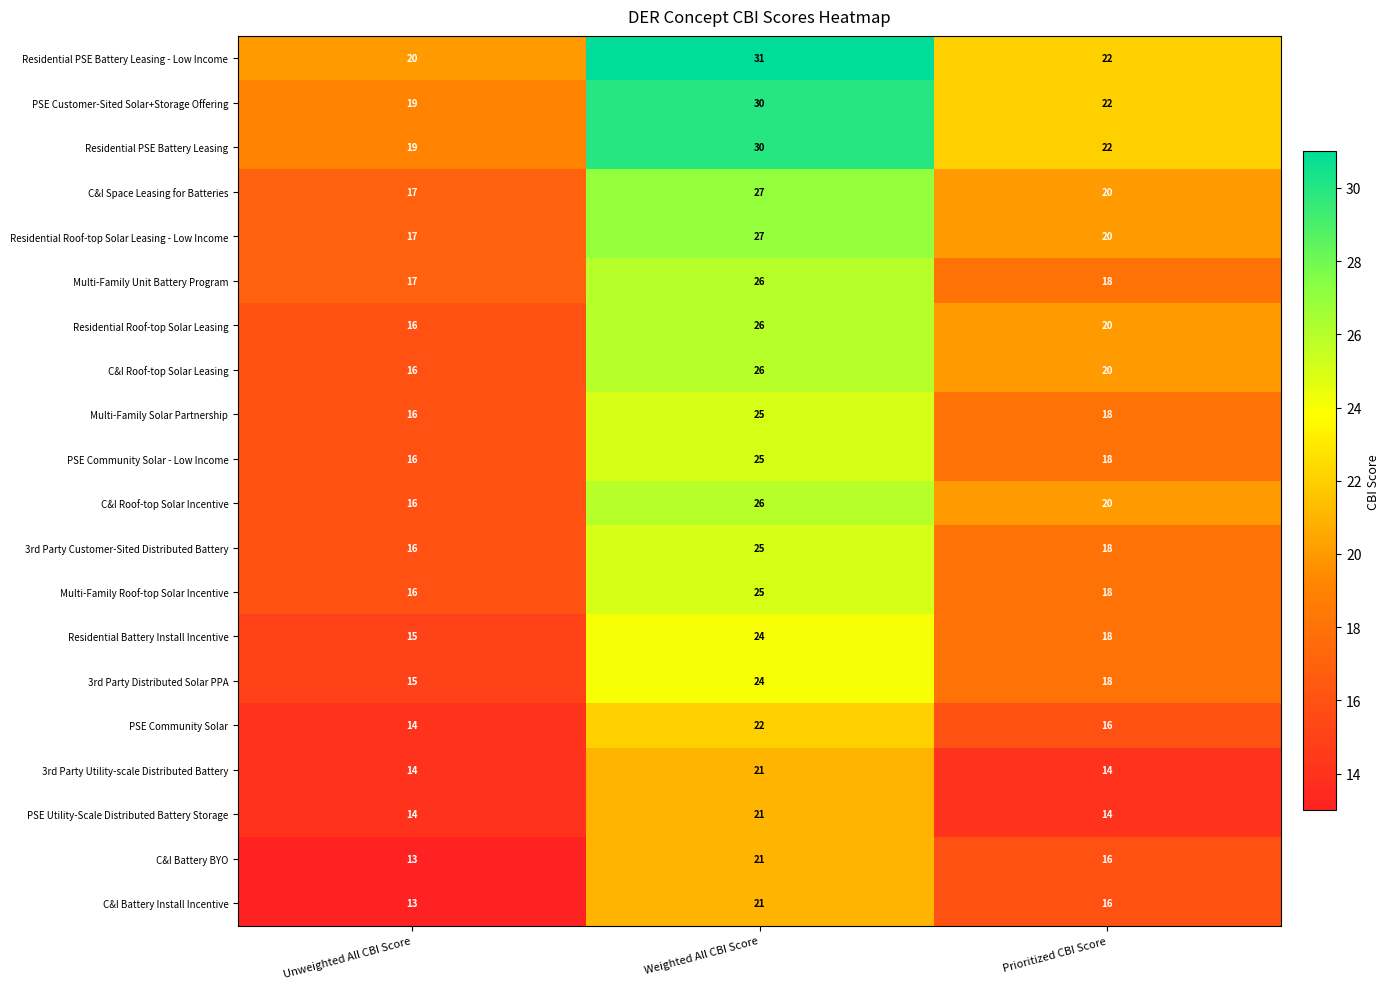

Is it true that Multi-Family Unit Battery Program equals 18 at Prioritized CBI Score?

True